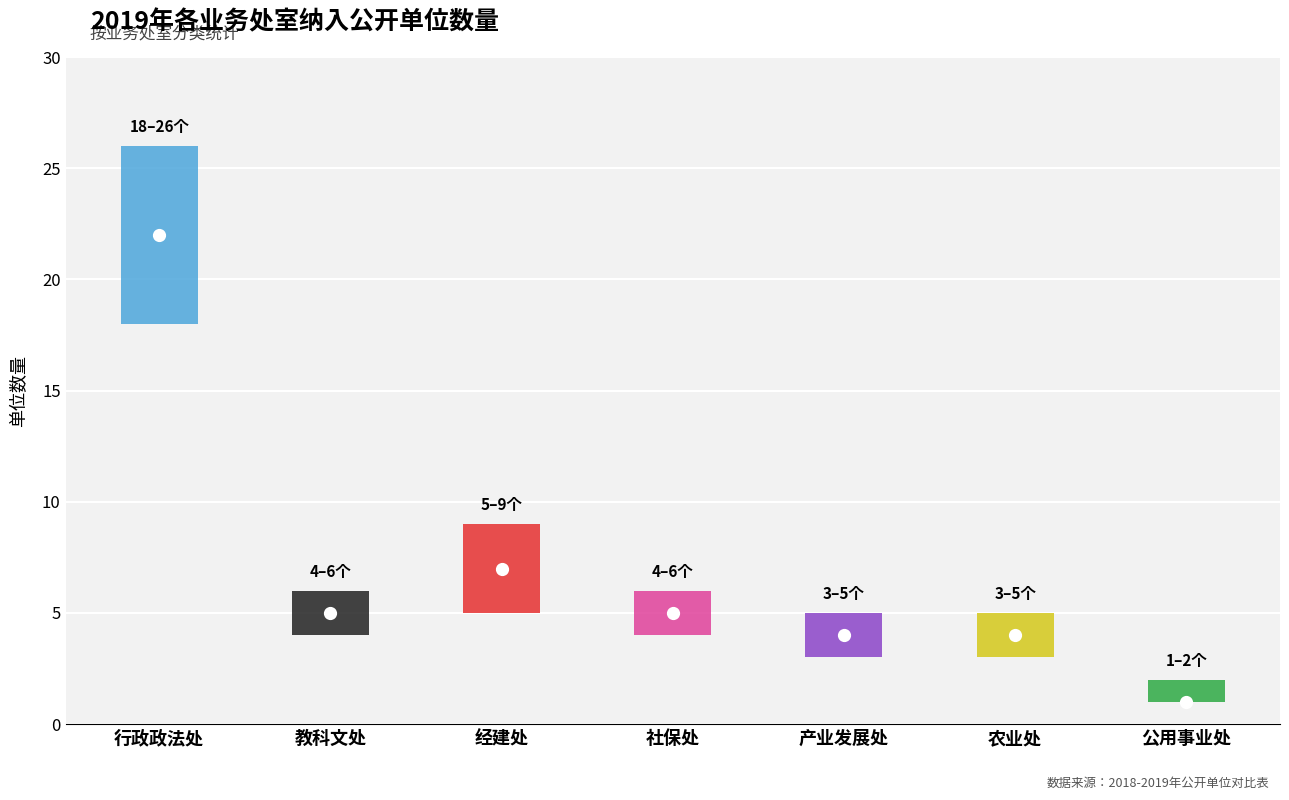

What is the change in value from 行政政法处 to 公用事业处?

-21